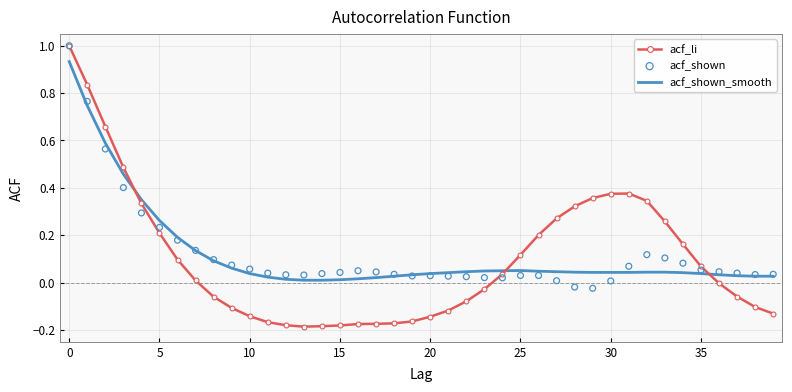

Which series contains the lowest Y value?

acf_li